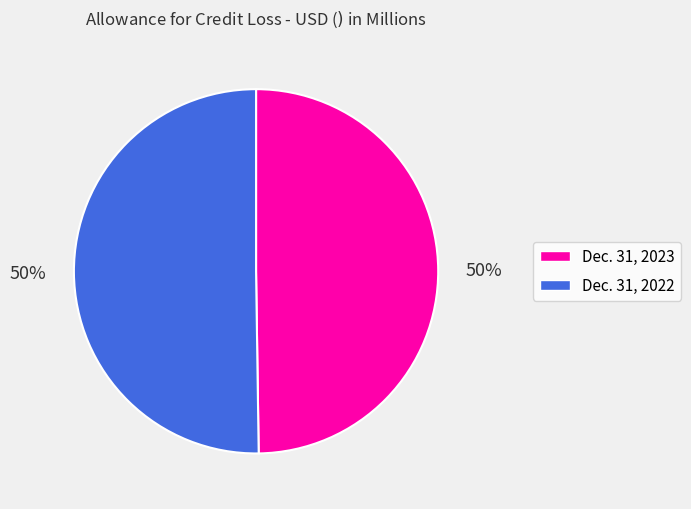

How many slices are in this pie chart?

2